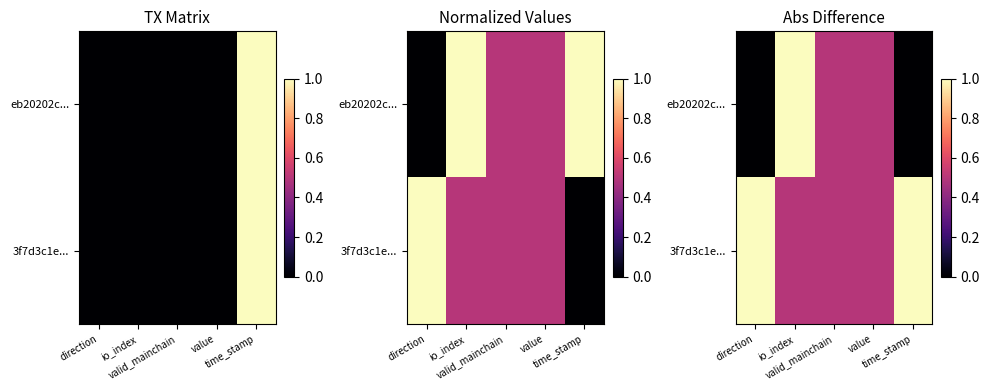

List the series in order of their overall mean, highest first.

3f7d3c1e..., eb20202c...